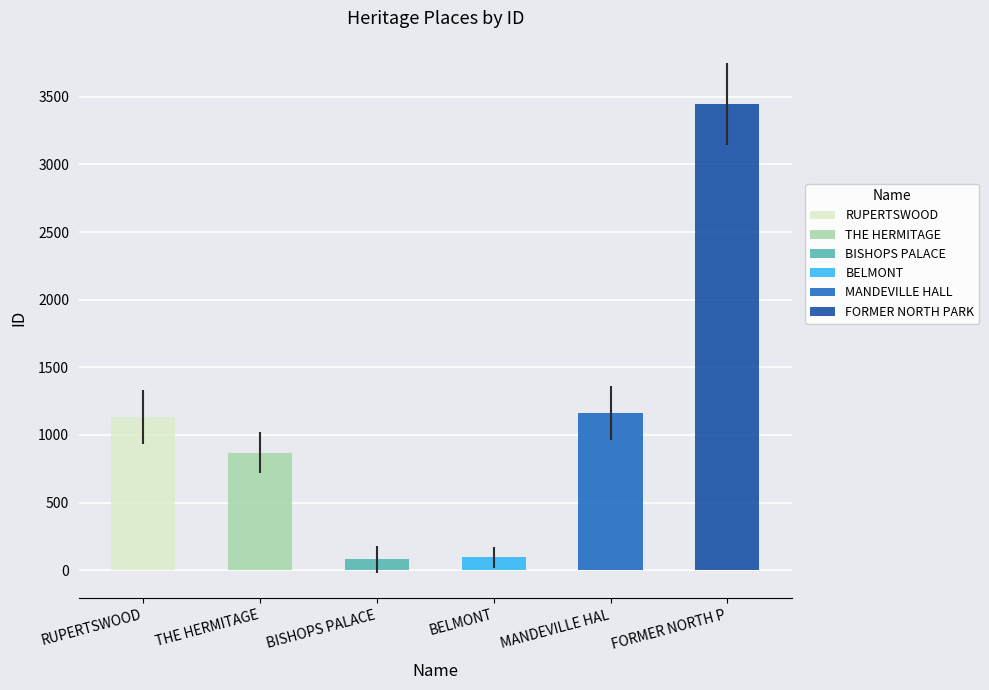

Which has a higher value, THE HERMITAGE or FORMER NORTH PARK?

FORMER NORTH PARK